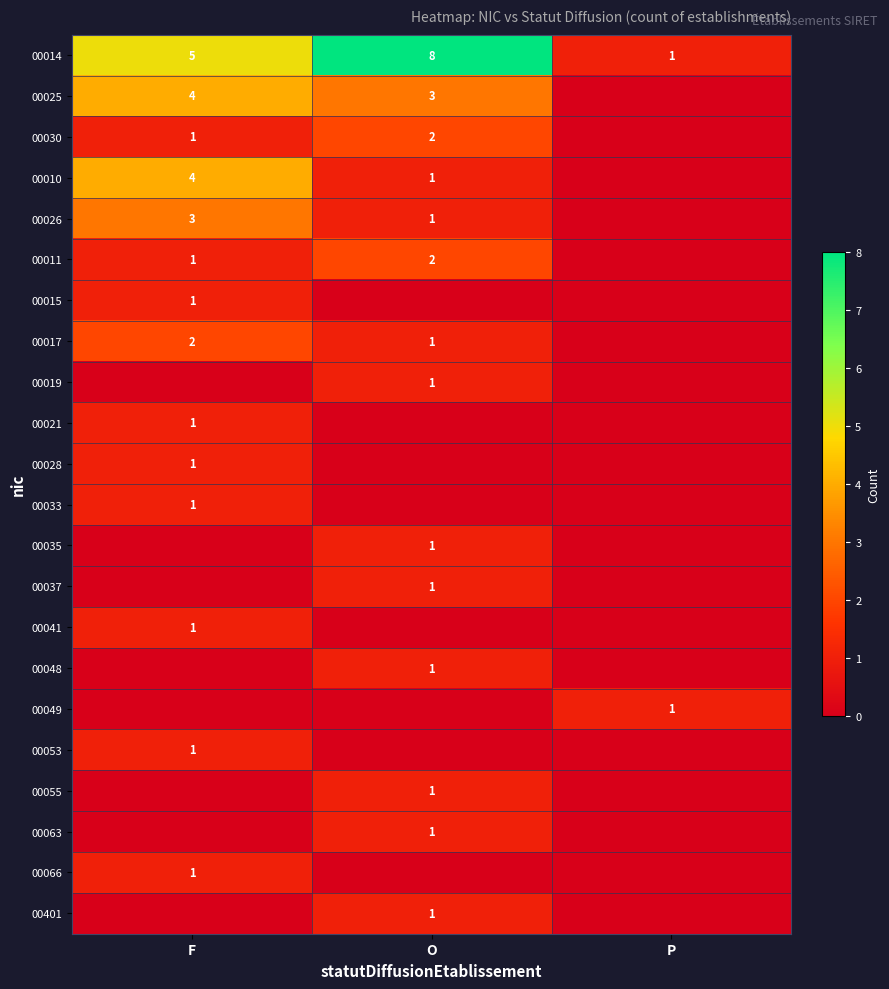

Is it true that 00010 equals 0 at P?

True